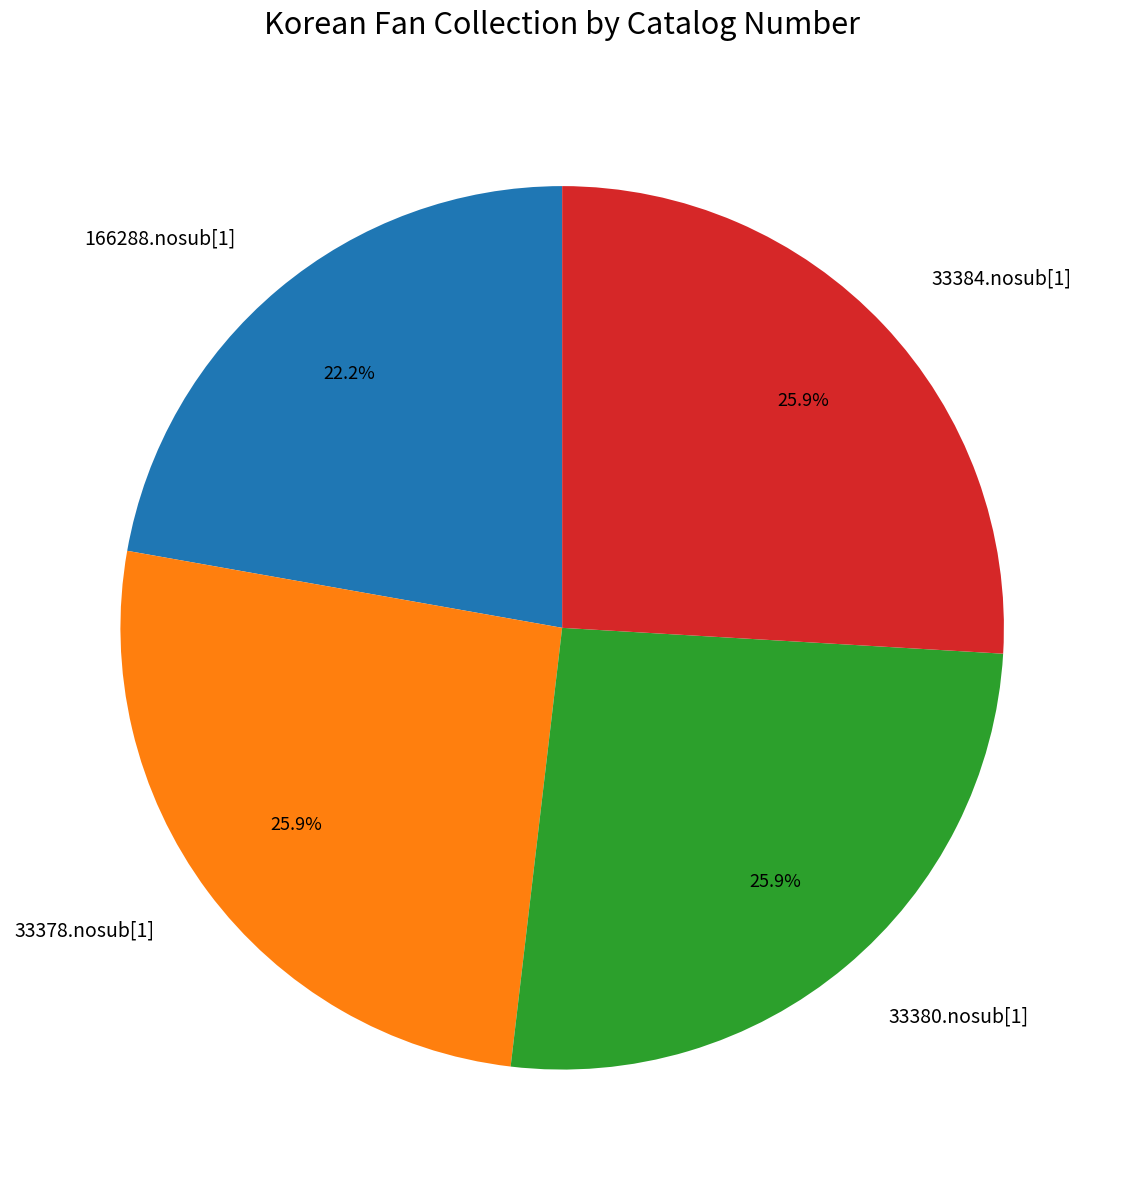

Is the sum of 33380.nosub[1] and 33378.nosub[1] greater than half?

Yes